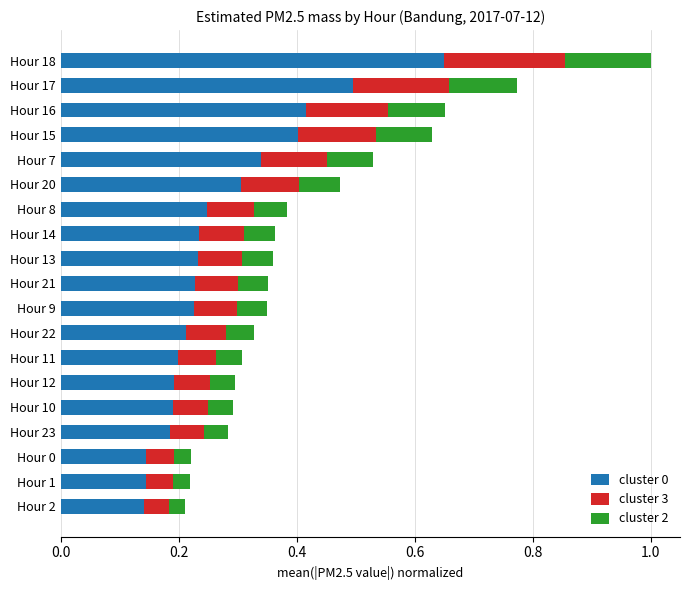

At which category is the sum across all series the highest?

Hour 18